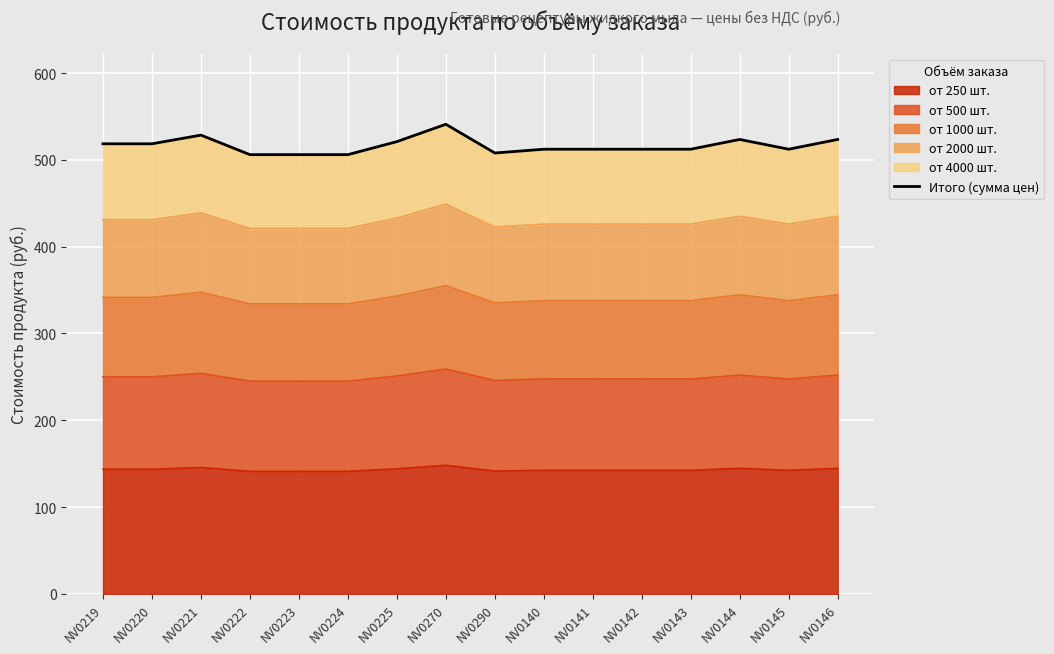

What is the smallest value displayed?

506.0